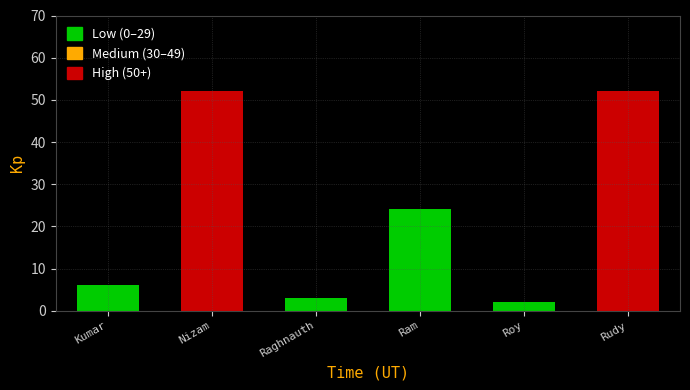

Reading left to right, transcribe all the data shown in this chart.

Kumar=6	Nizam=52	Raghnauth=3	Ram=24	Roy=2	Rudy=52